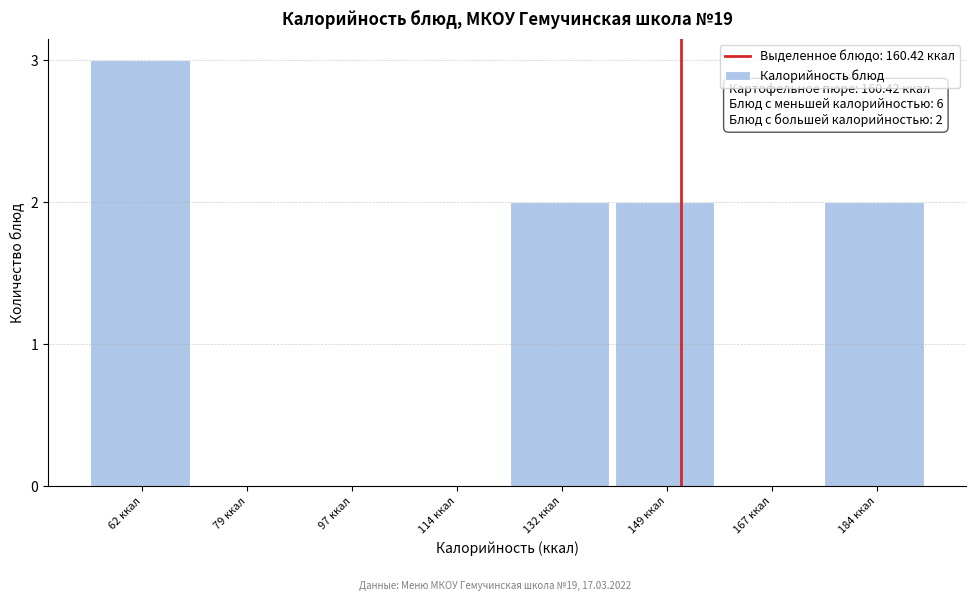

Reading left to right, what are all the values shown in this chart?

62 ккал=3	79 ккал=0	97 ккал=0	114 ккал=0	132 ккал=2	149 ккал=2	167 ккал=0	184 ккал=2